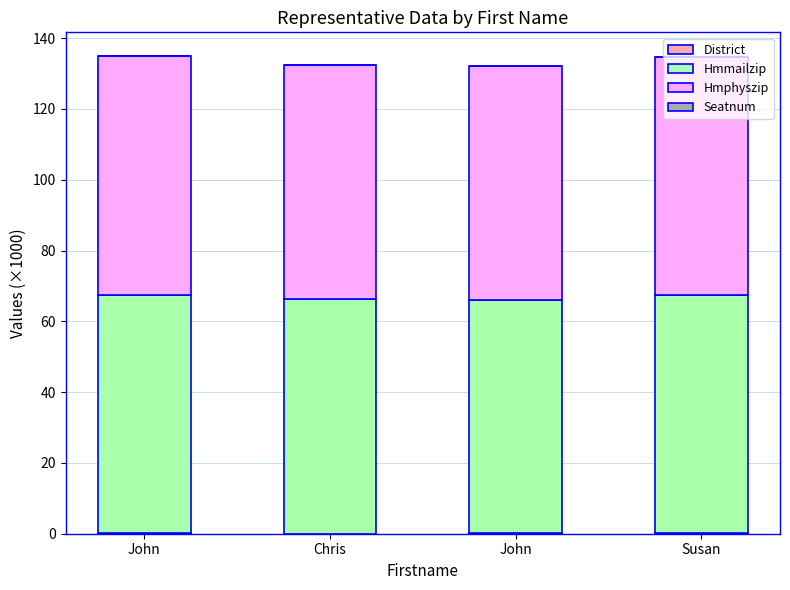

What is the label of the 3rd bar from the right?

Chris